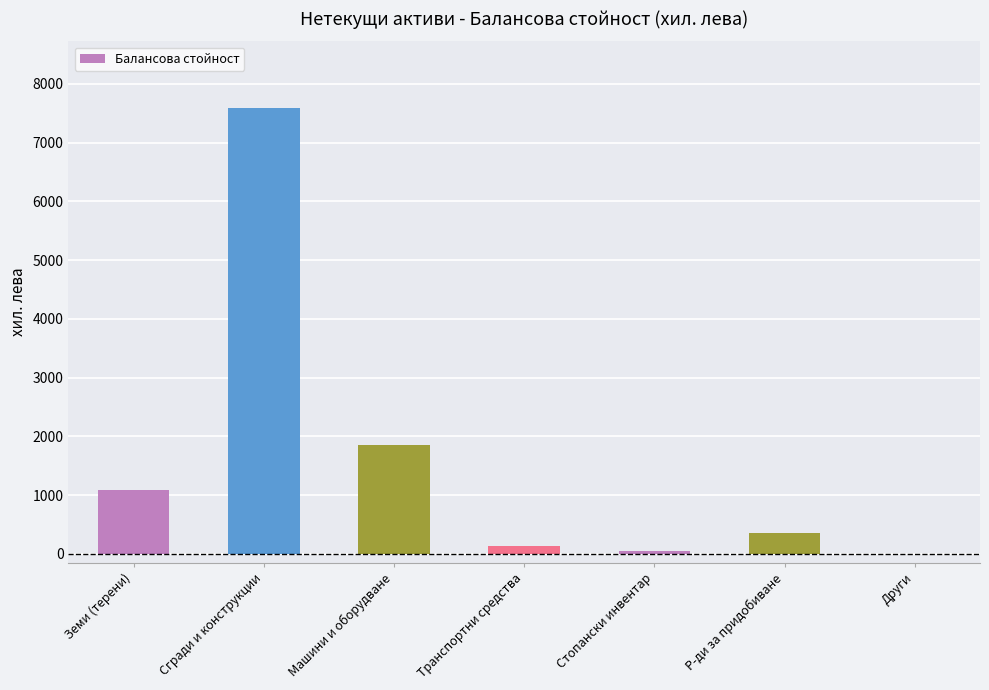

The chart shows a value of 3430 at Сгради и конструкции. True or false?

False